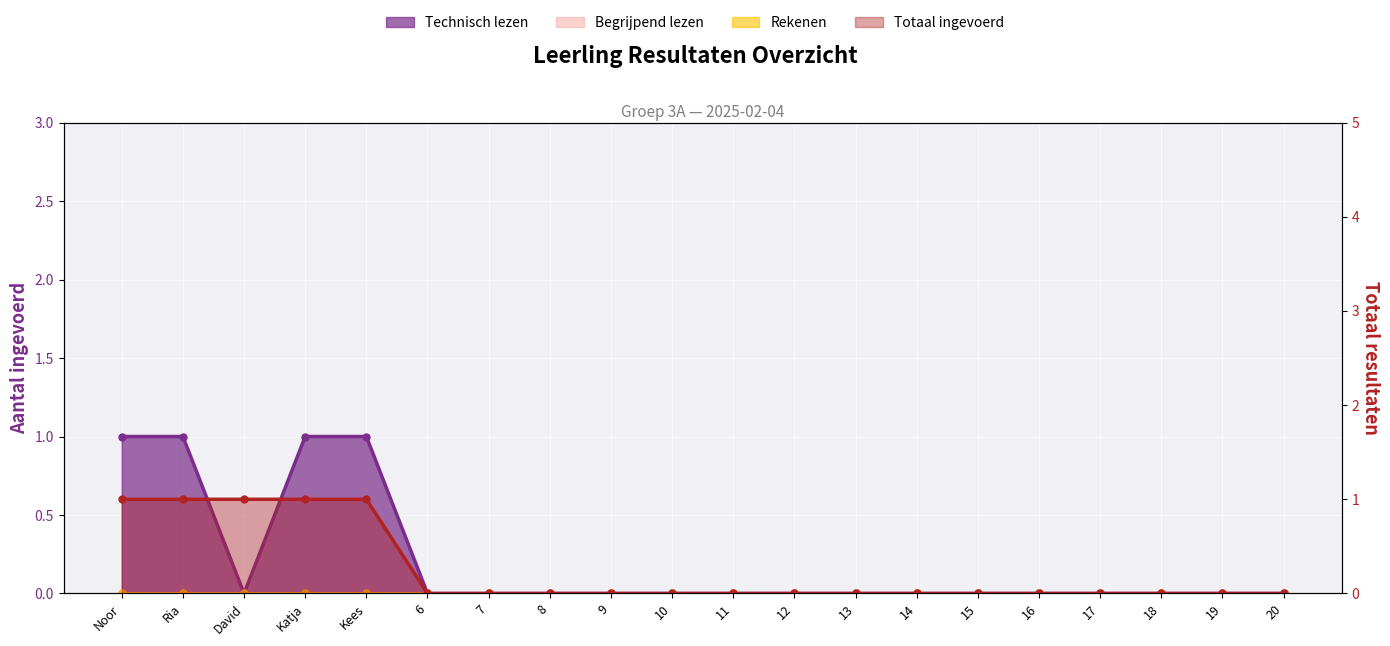

Where is Technisch lezen nearest to the value 0?

David